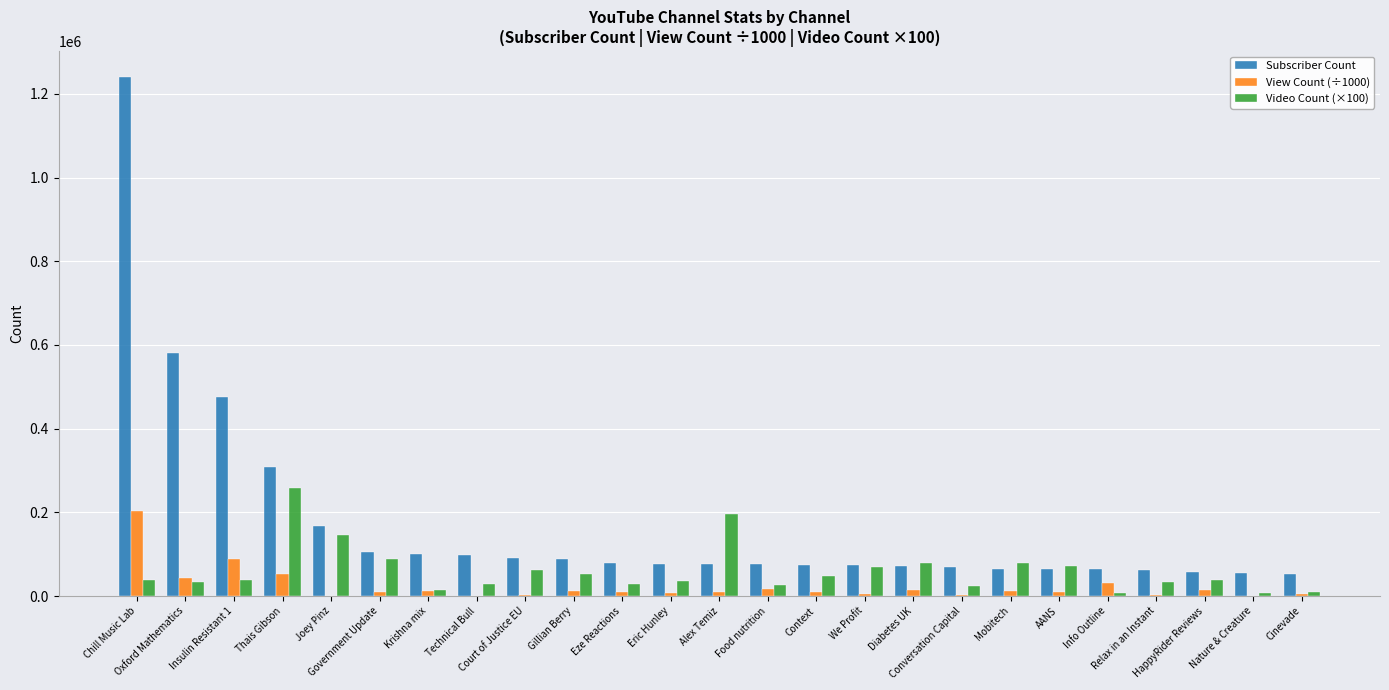

What is the sum of all Video Count (×100) values?

1512900.0